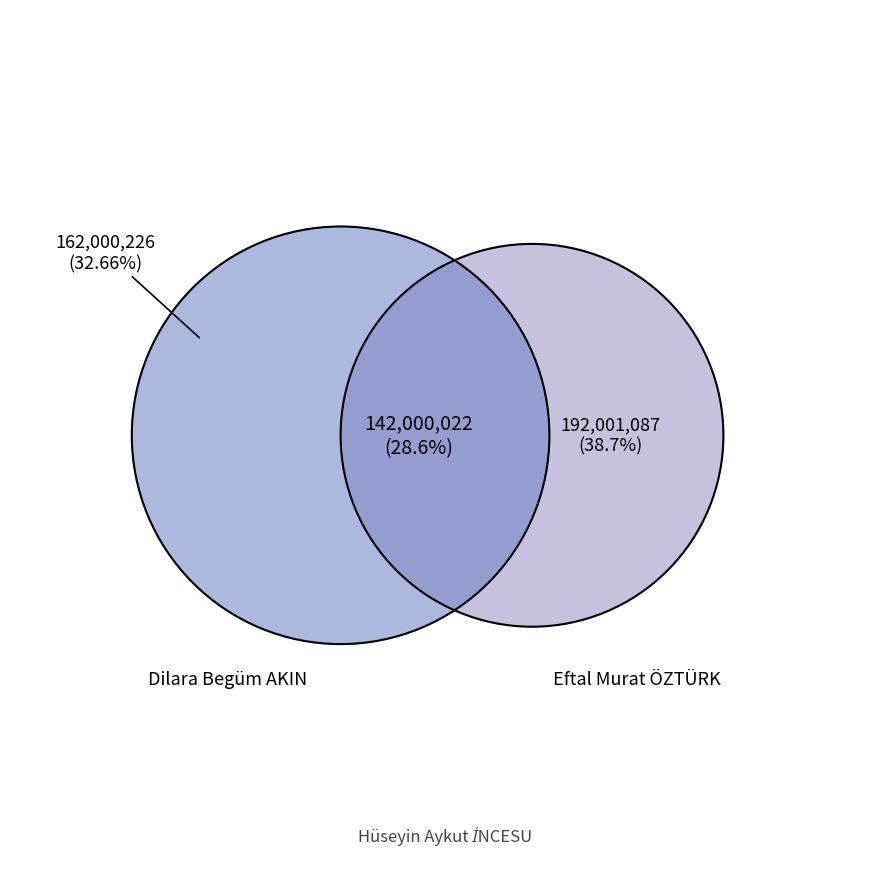

Is Dilara Begüm AKIN the majority of the pie?

No